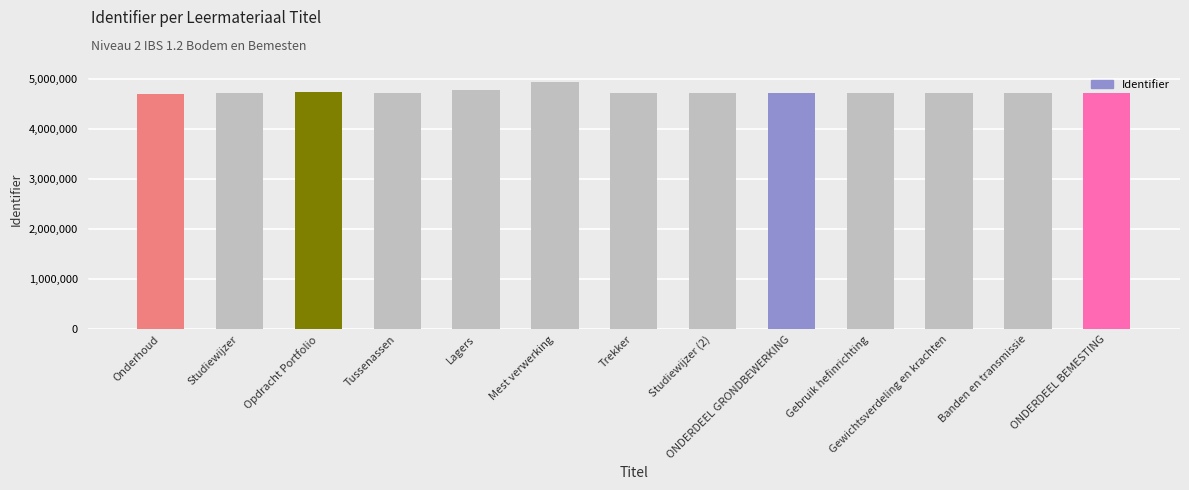

What is the change in value from Studiewijzer to ONDERDEEL BEMESTING?

-521